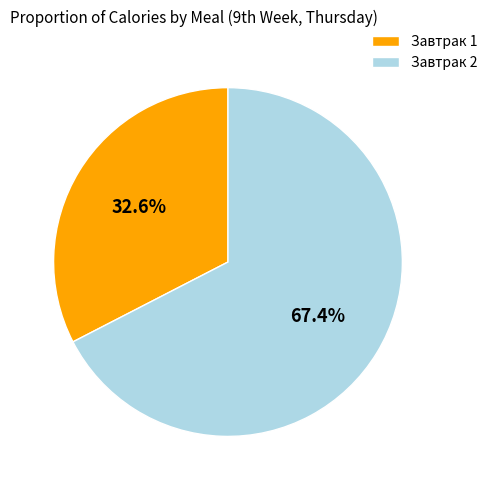

How many segments does this pie chart have?

2